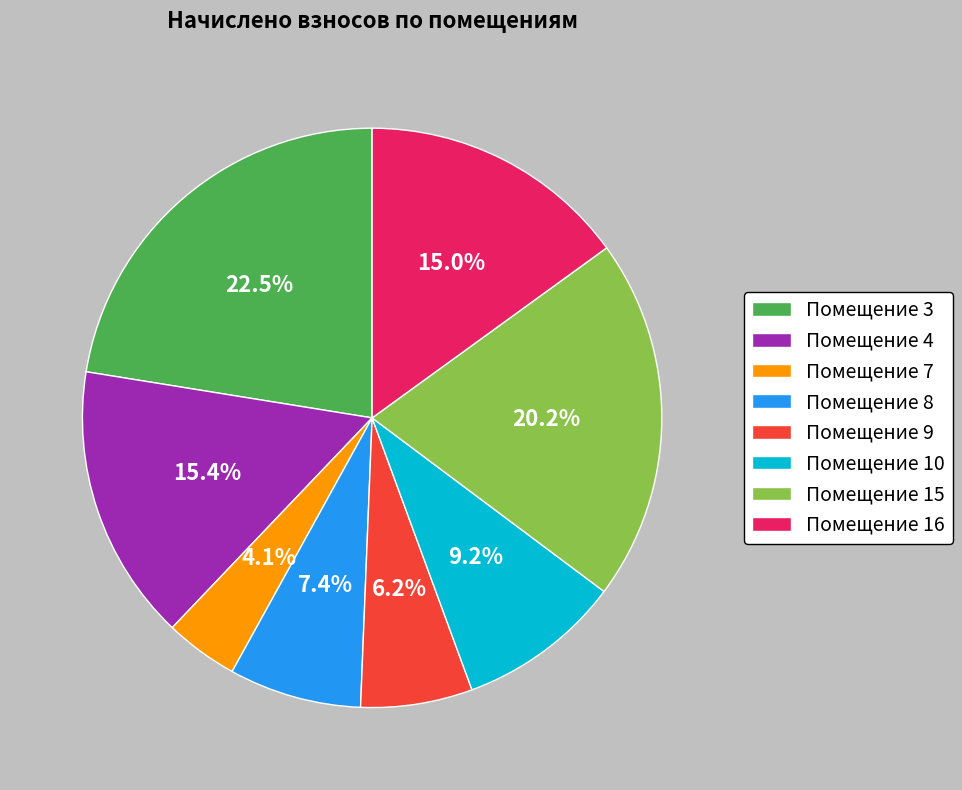

Does Помещение 4 represent more than half of the total?

No